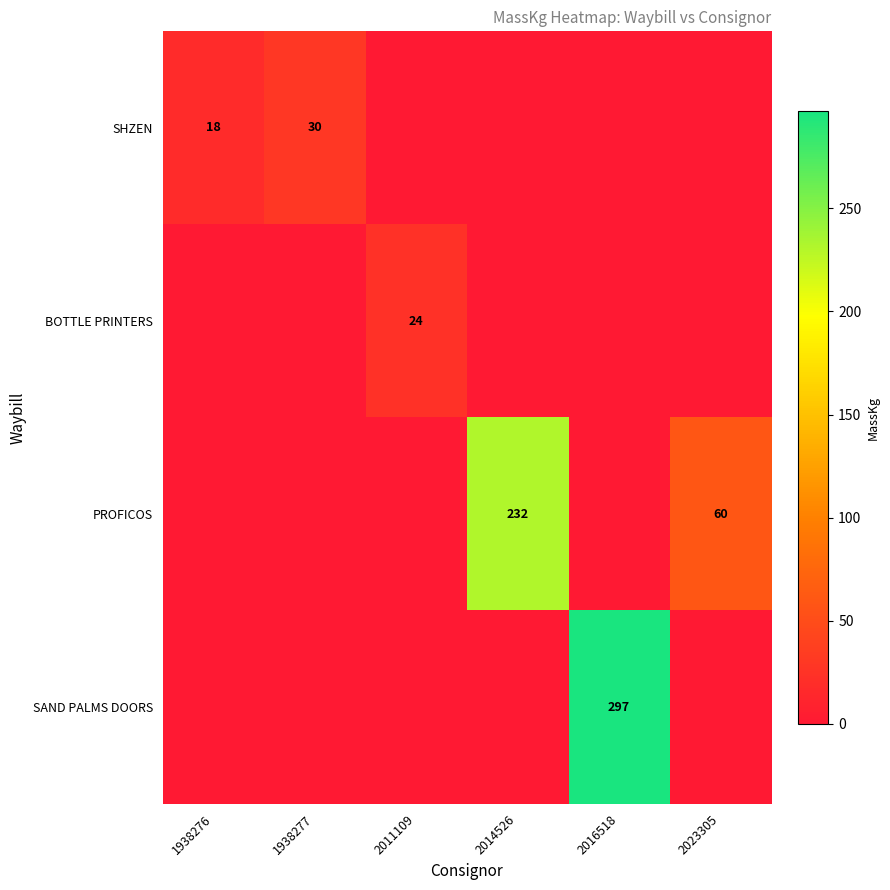

The PROFICOS series shows 78 at 2014526. True or false?

False